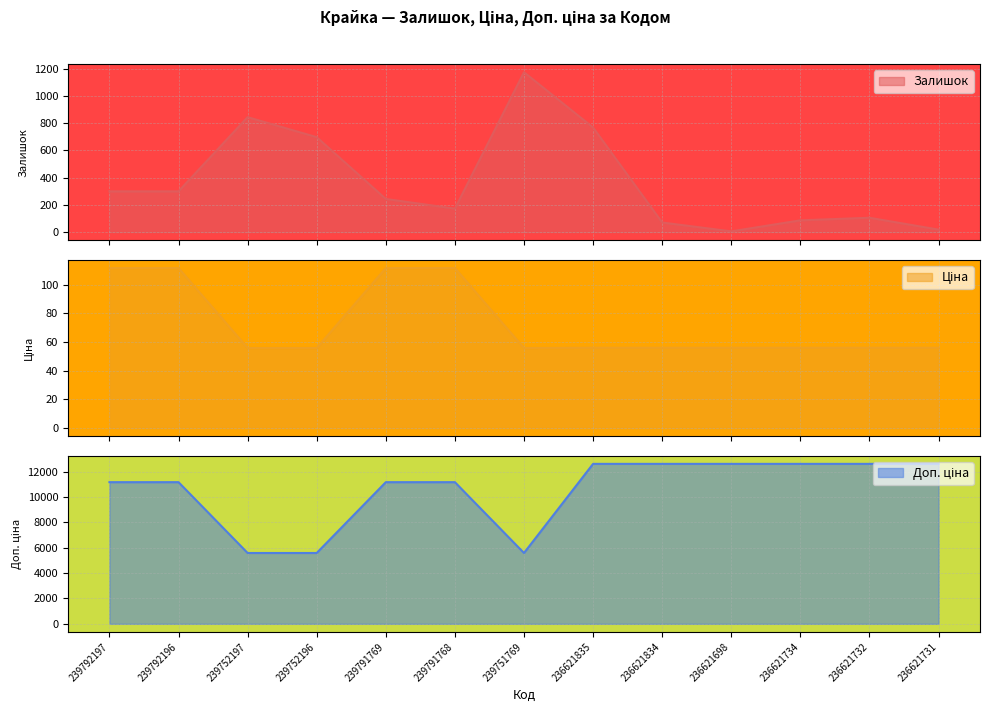

What position from the left is 236621834?

9